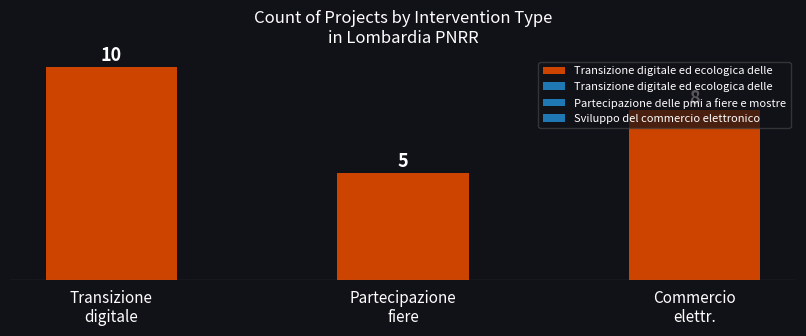

Which label corresponds to the largest value in the chart?

Transizione
digitale